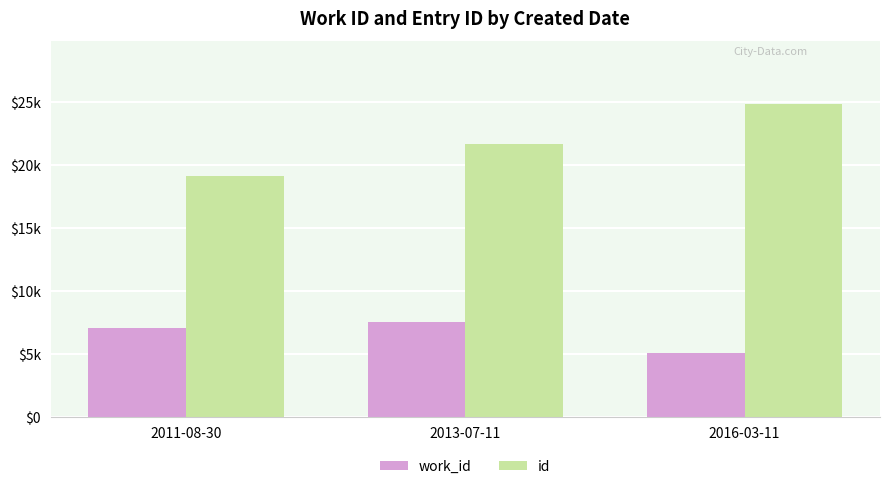

List the series in order of their peak value, highest first.

id, work_id